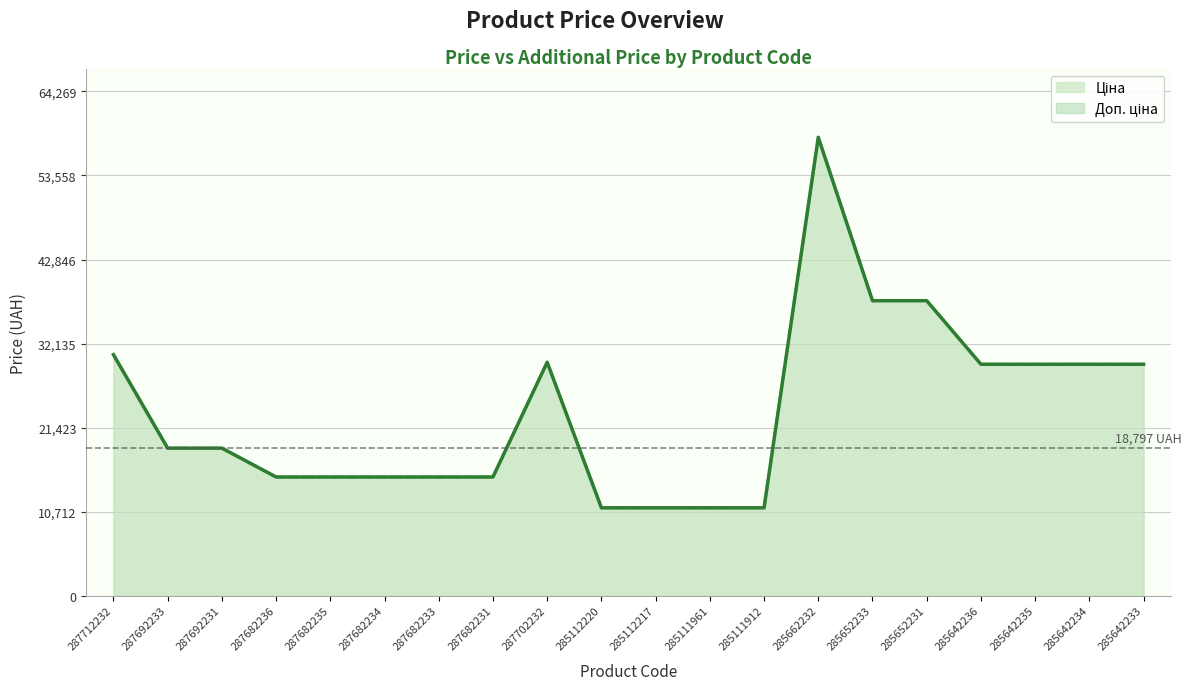

How many lines are shown in the chart?

2